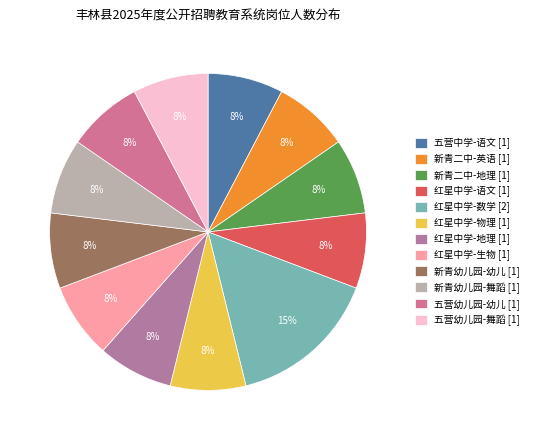

Which category has the smallest portion of the pie?

丰林县五营中学-语文教师